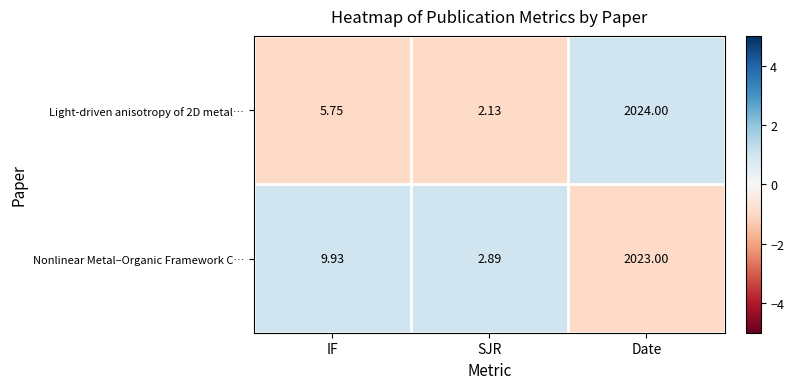

How many categories are shown in the chart?

3